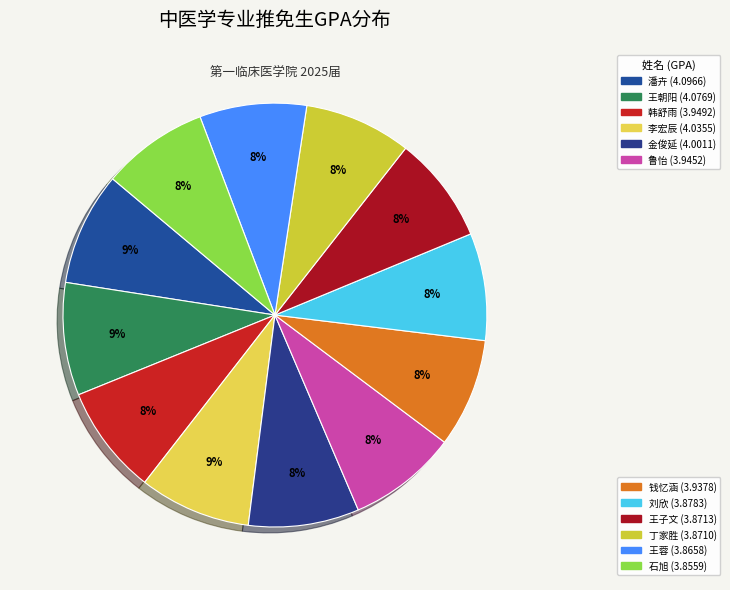

Which slice is the smallest?

石旭